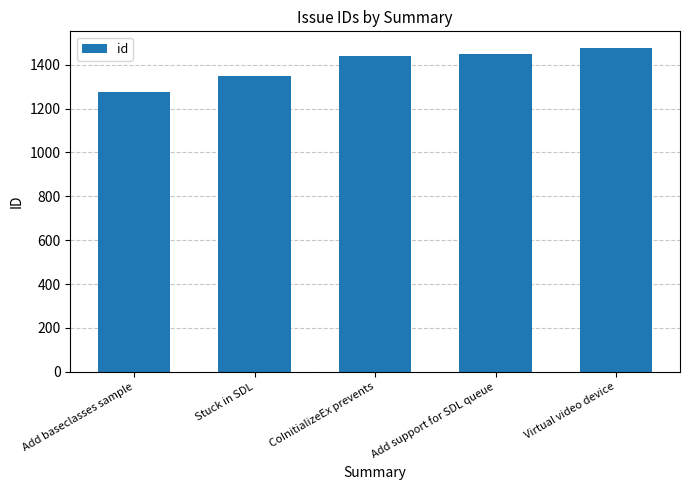

Is it true that the value at CoInitializeEx prevents is 1438?

True